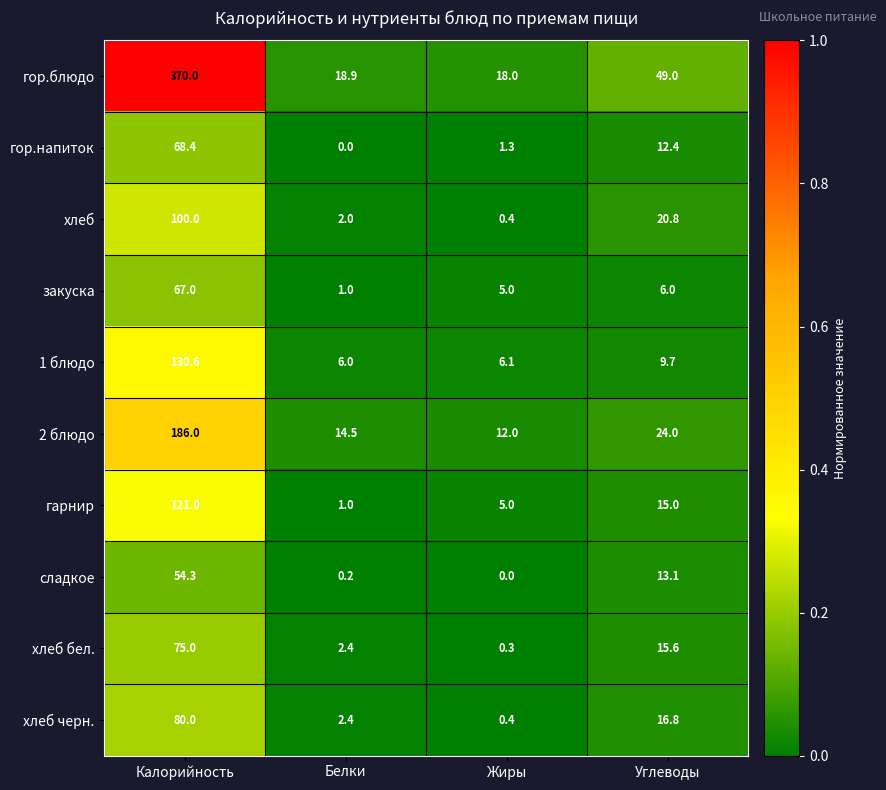

What is the difference between the гор.напиток values at Жиры and Белки?

1.3